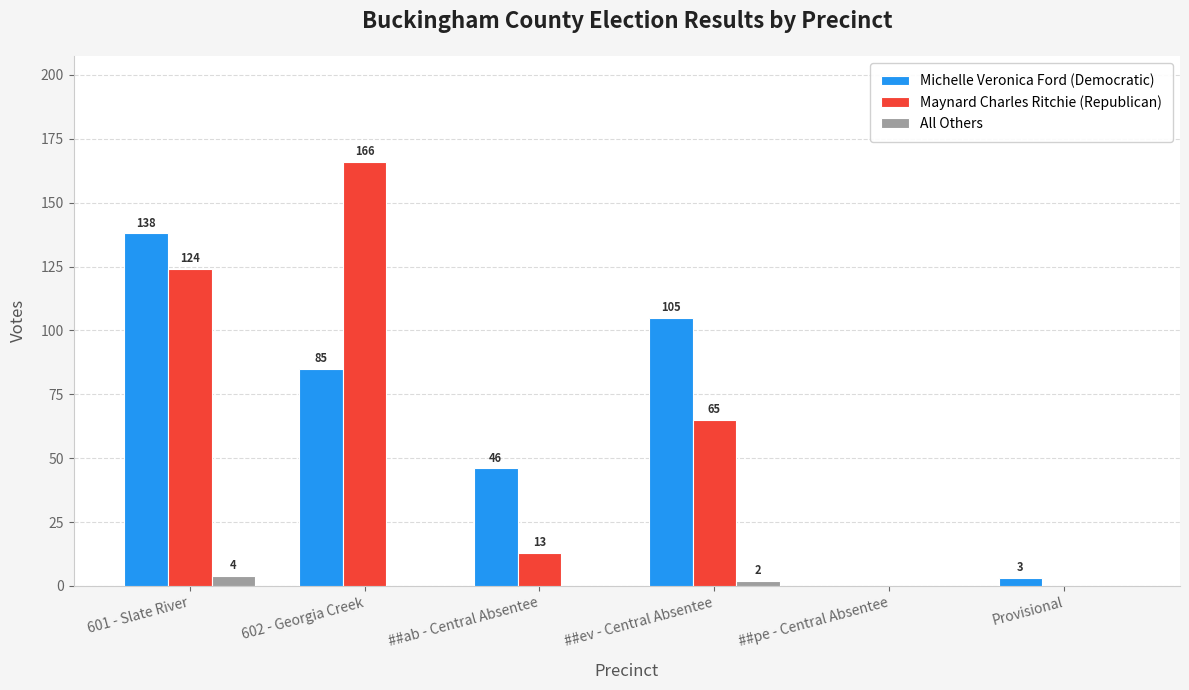

Reading right to left, what are all the values shown in this chart?

Michelle Veronica Ford (Democratic): Provisional=3	##pe - Central Absentee=0	##ev - Central Absentee=105	##ab - Central Absentee=46	602 - Georgia Creek=85	601 - Slate River=138
Maynard Charles Ritchie (Republican): Provisional=0	##pe - Central Absentee=0	##ev - Central Absentee=65	##ab - Central Absentee=13	602 - Georgia Creek=166	601 - Slate River=124
All Others: Provisional=0	##pe - Central Absentee=0	##ev - Central Absentee=2	##ab - Central Absentee=0	602 - Georgia Creek=0	601 - Slate River=4